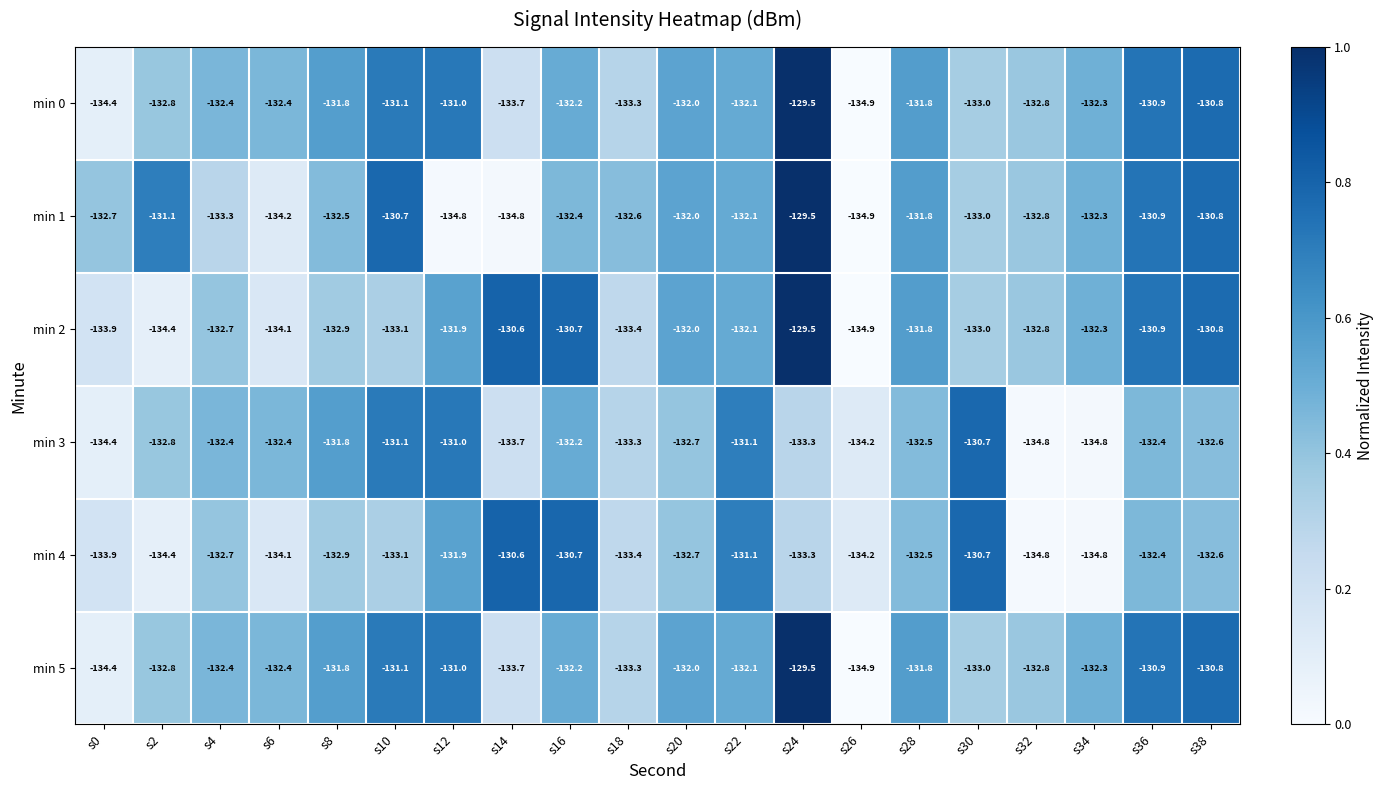

What value does the min 3 series have at s38?

-132.6